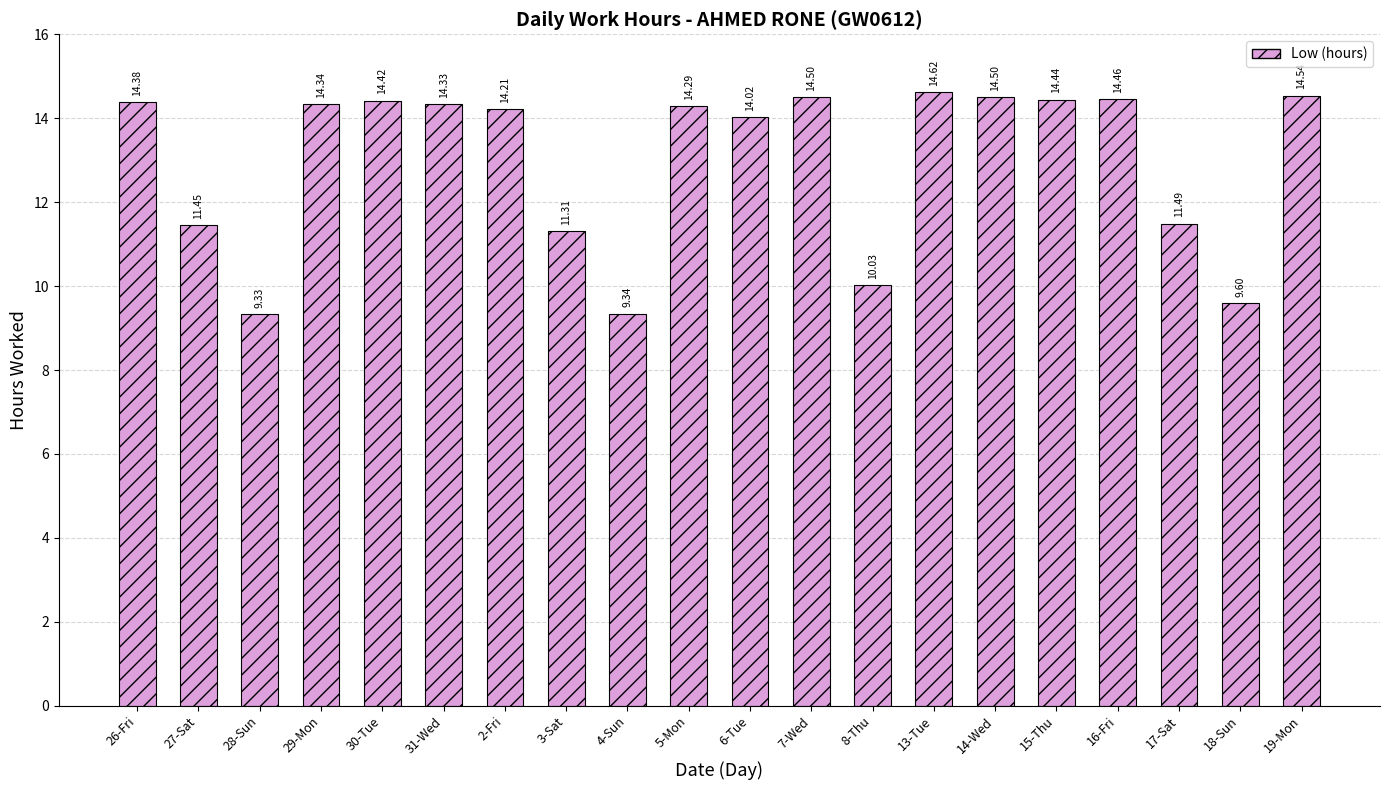

What is the maximum value shown in the chart?

14.6